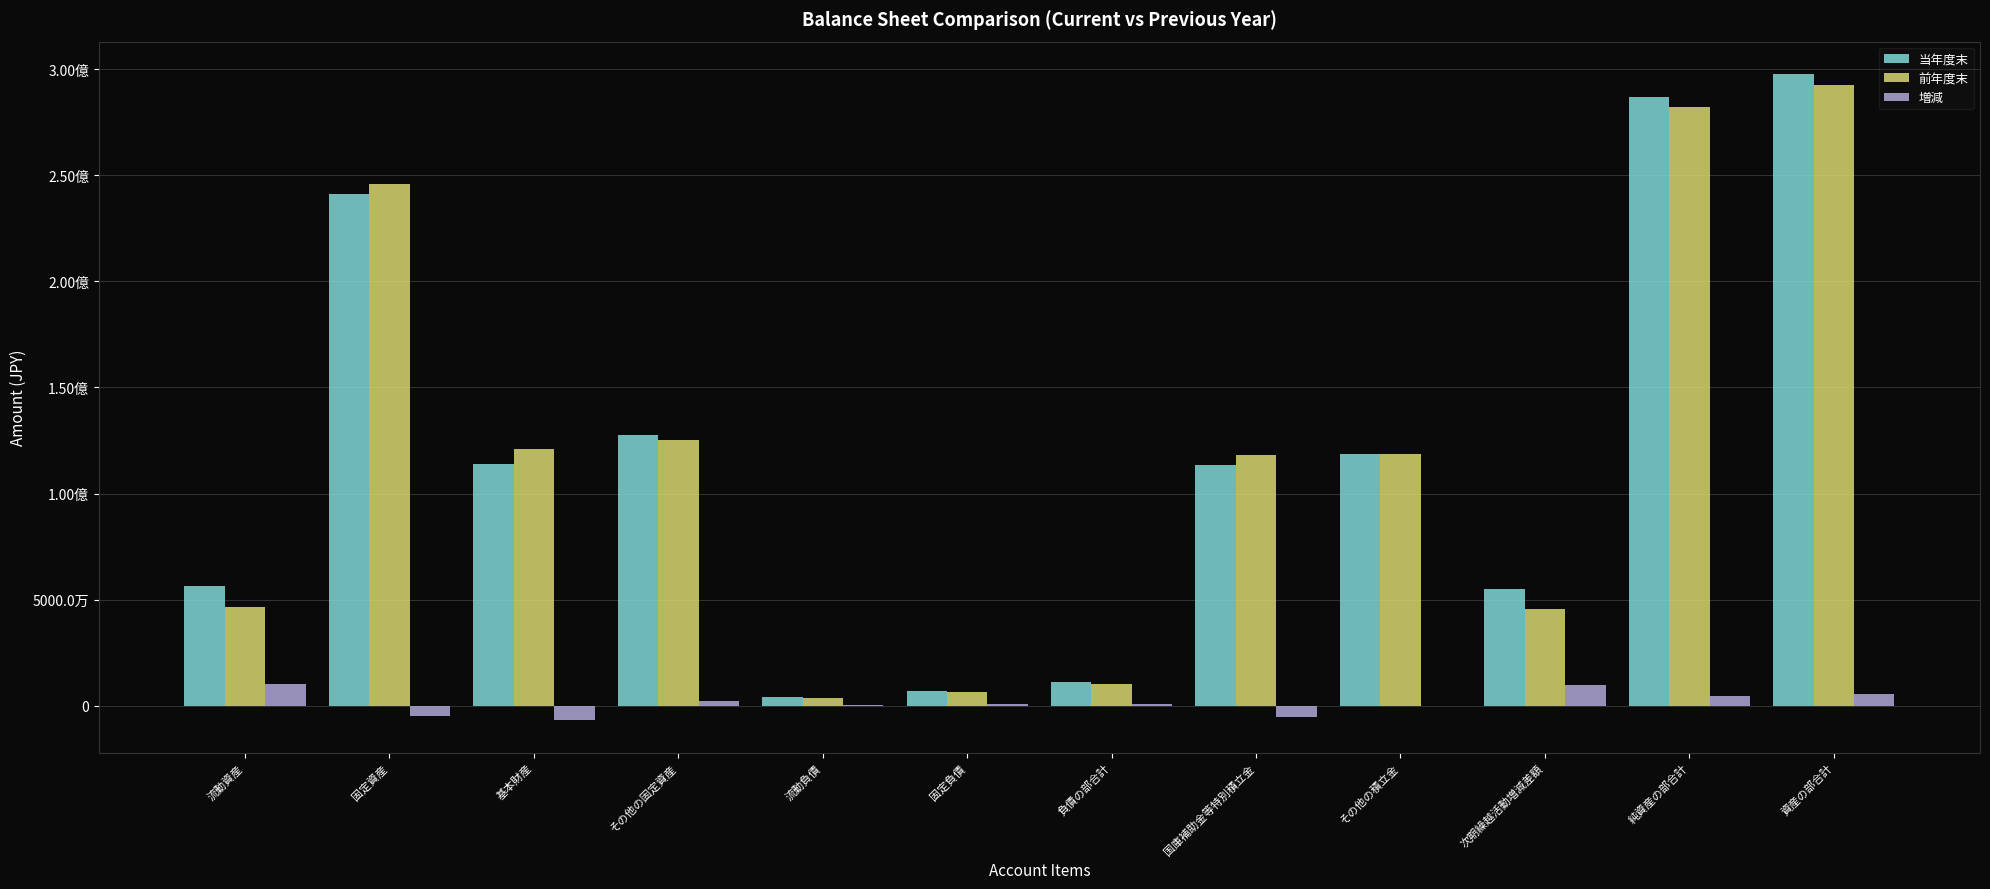

What is the label of the 6th bar from the left?

固定負債